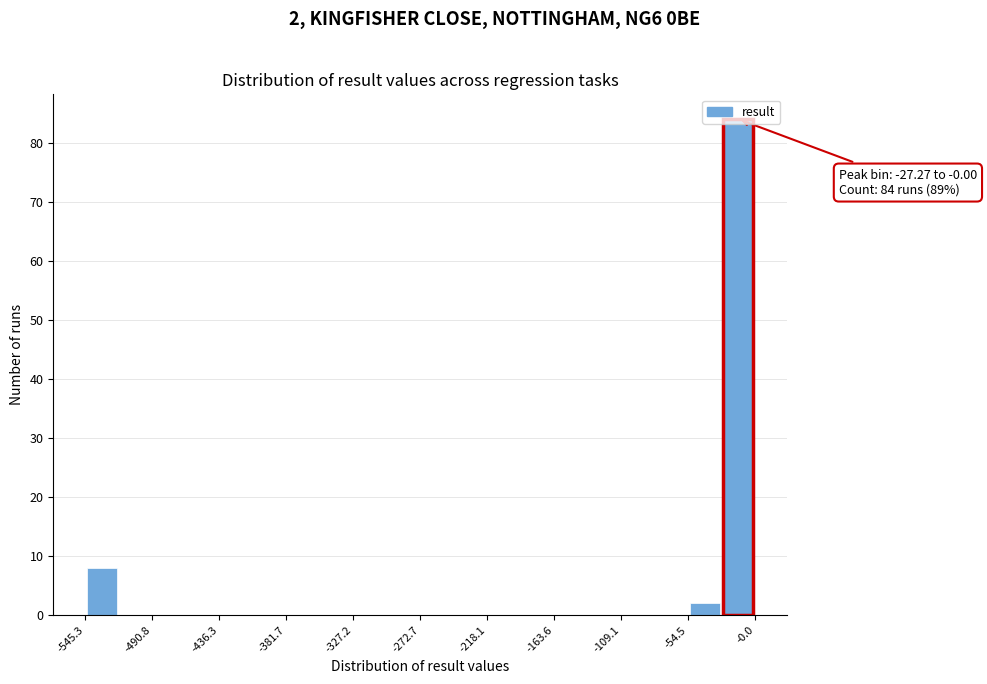

Read against the x-axis, roughly where is the centre of the tallest bar?

-10